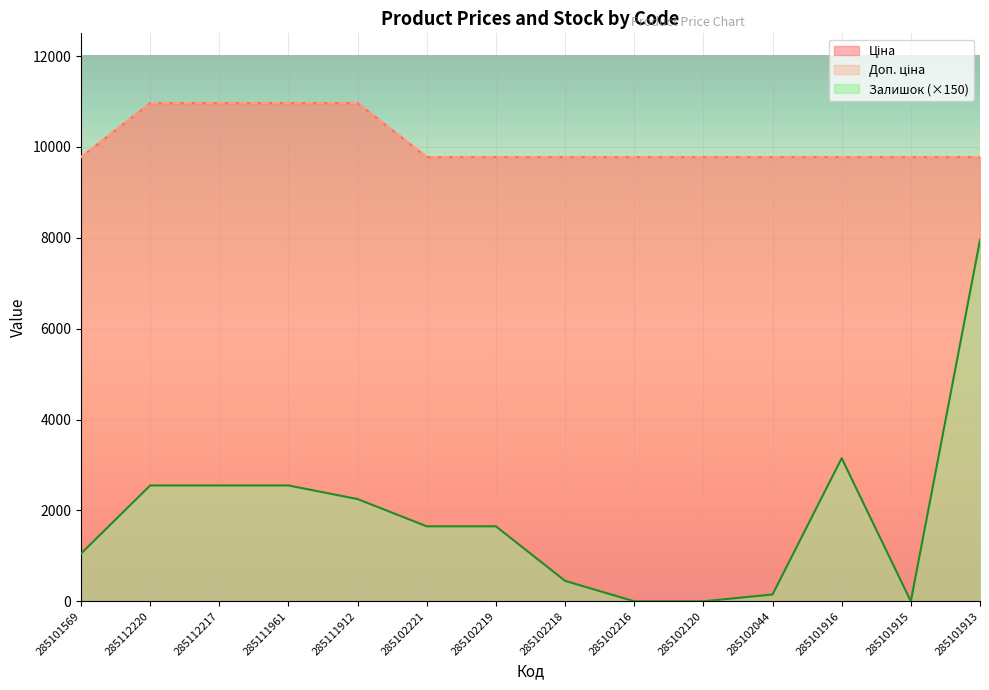

Which category has the highest value across all series?

285112220